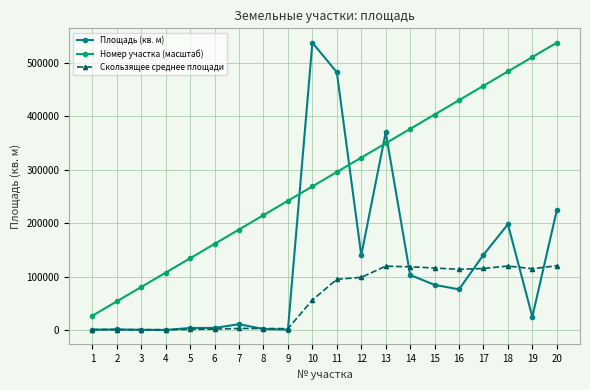

How many values in the Площадь (кв. м) series are below 76202?

10